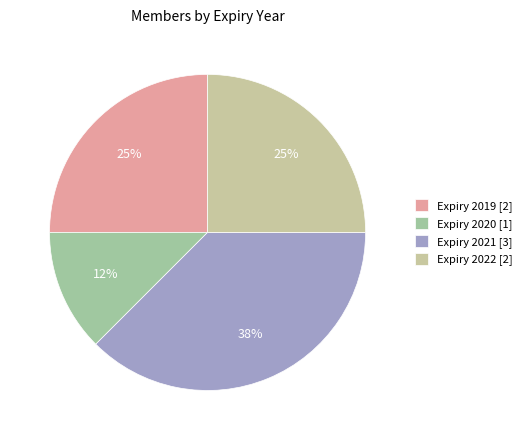

How many slices are in this pie chart?

4